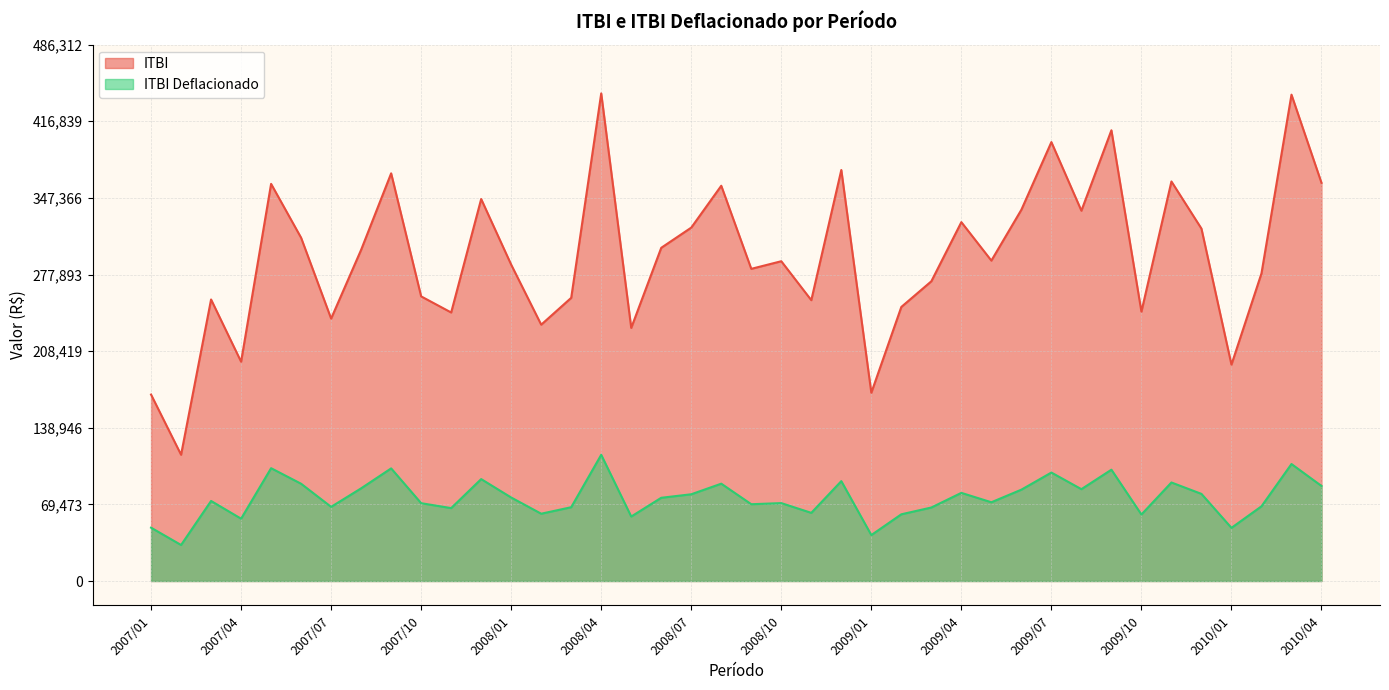

At 2007/02, list the series in order from largest to smallest.

ITBI, ITBI Deflacionado